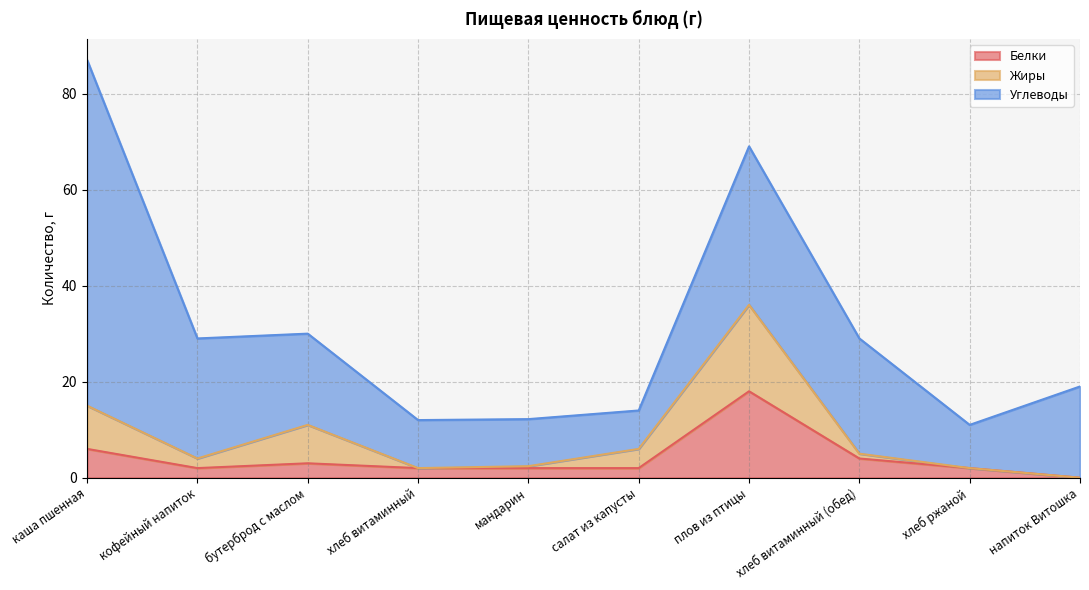

How many values in the Белки series are below 2?

1